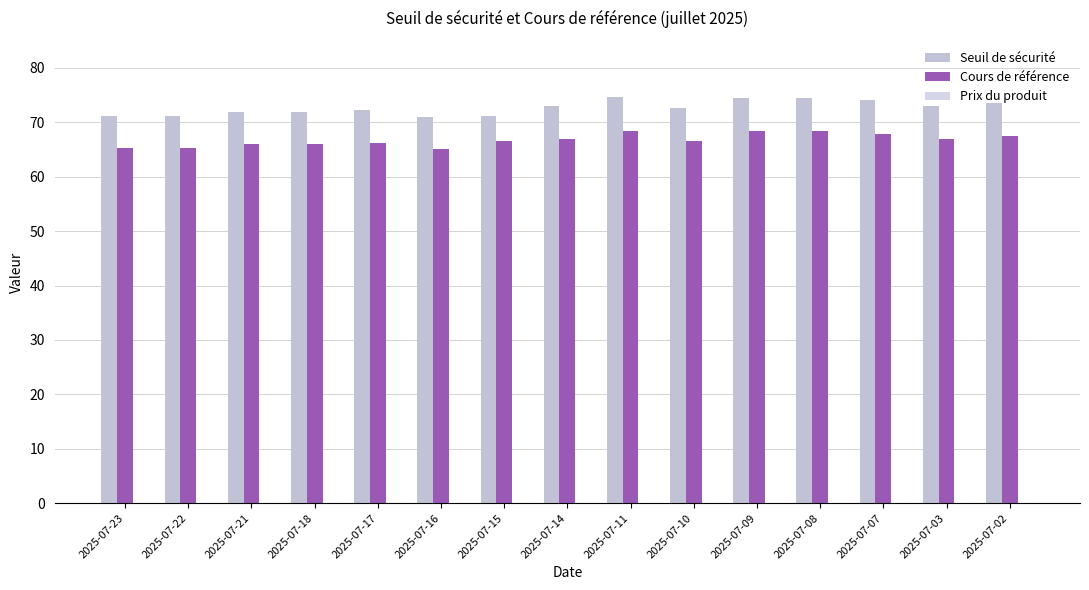

Is it true that Cours de référence equals 67.9 at 2025-07-07?

True